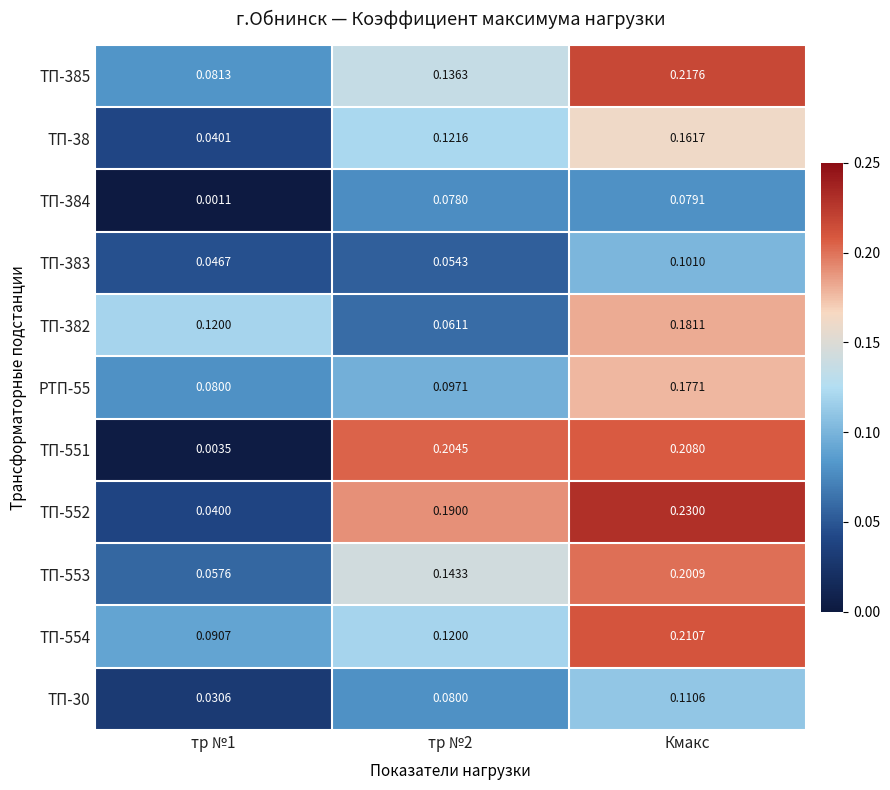

Which category has the highest value across all series?

Кмакс